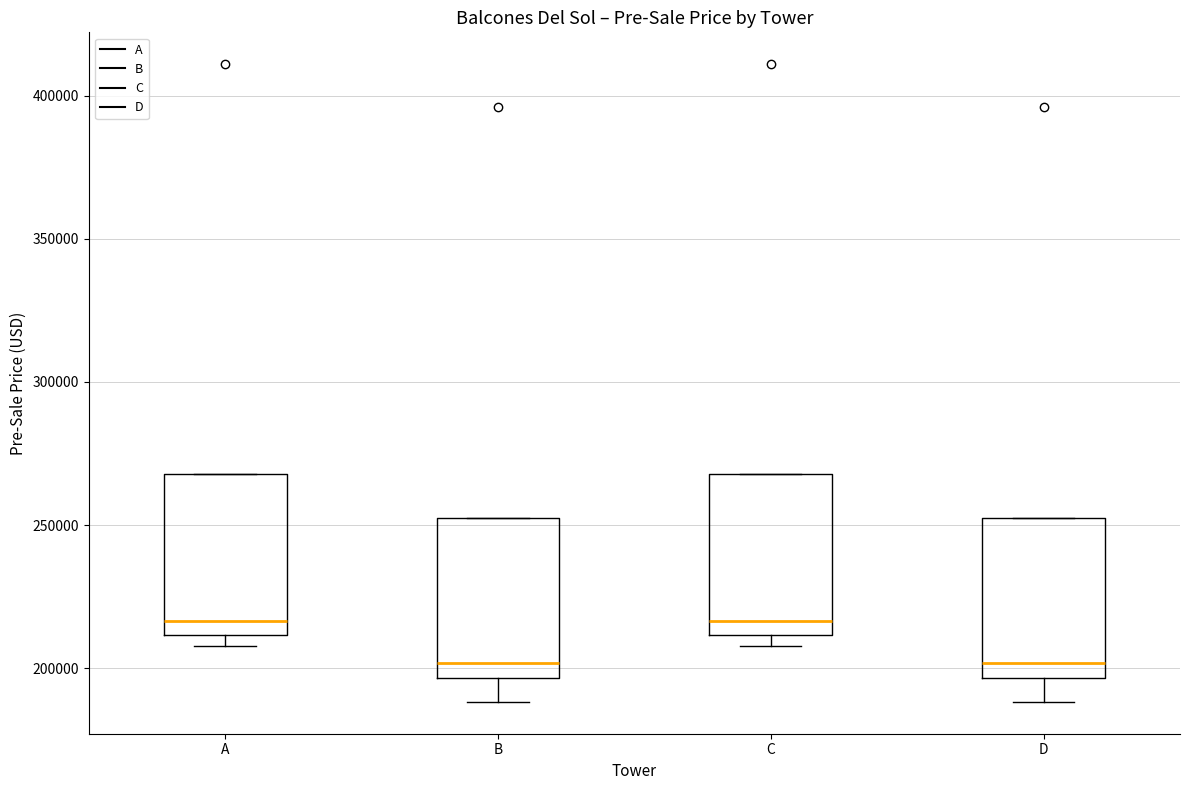

Where is the upper edge of the box for B on the y-axis? The values are not printed on the chart, so give them approximately, as read against the axis.

250000